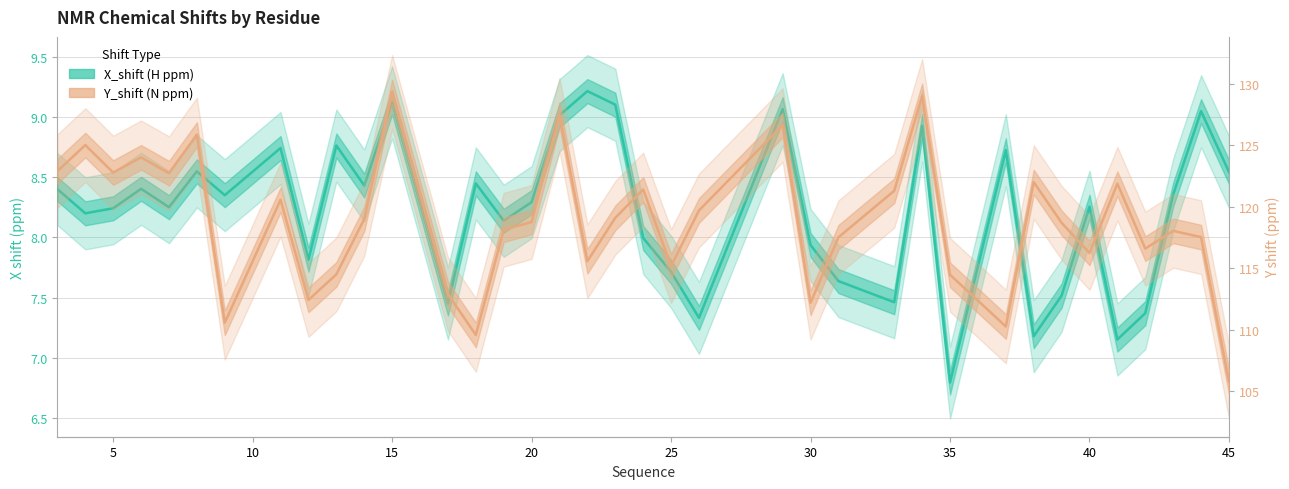

Which series has the largest total across all categories?

Y_shift